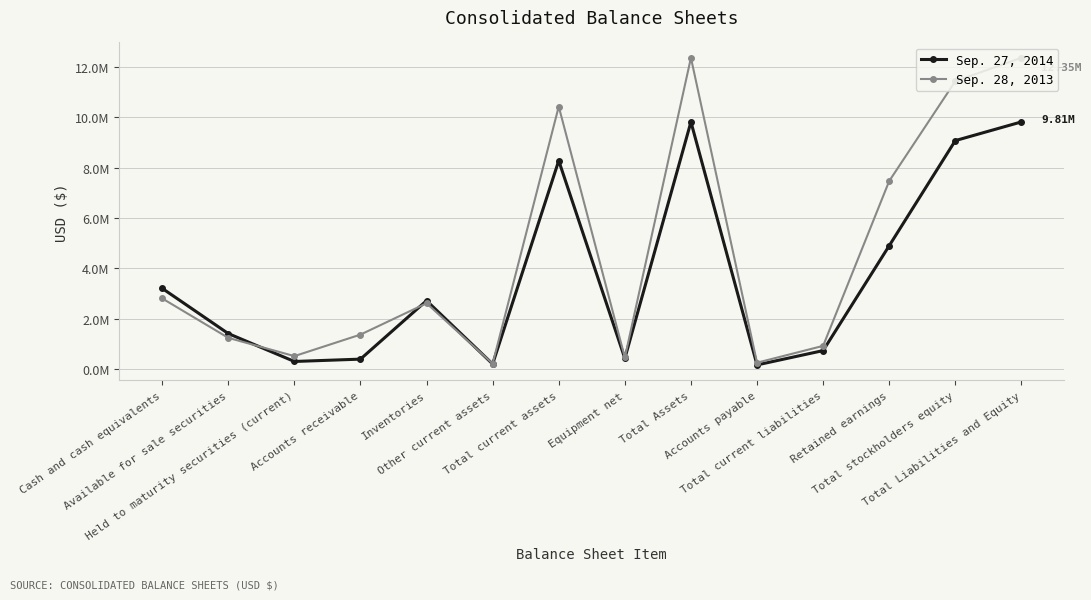

Is this an area chart (filled region under the line)?

No